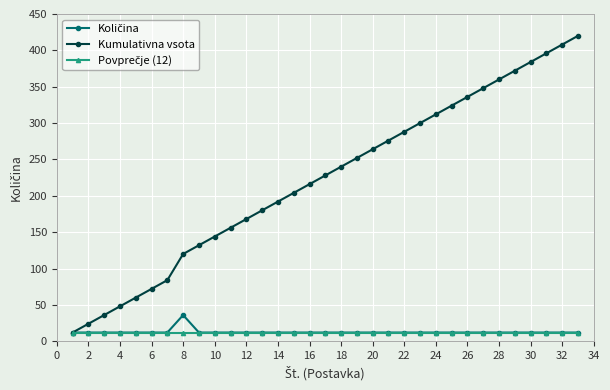

What is the smallest value displayed?

12